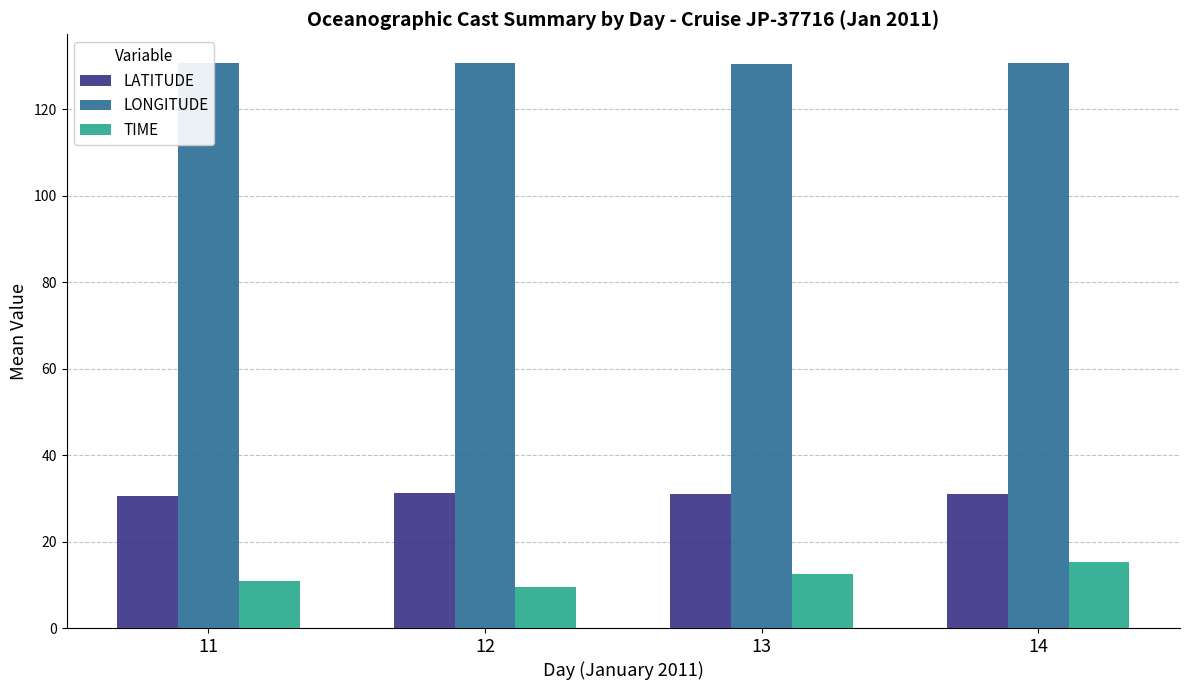

Does the chart contain stacked bars?

No